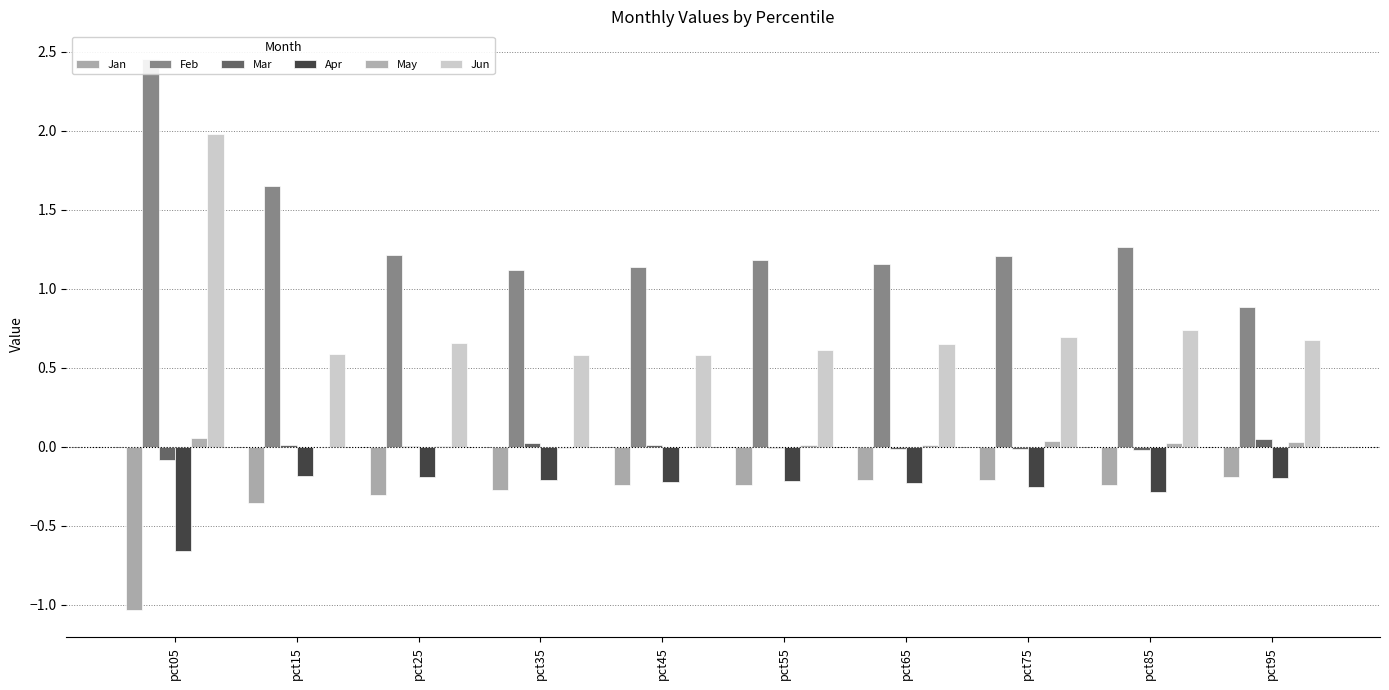

What is the total value across all series at pct55?

1.4